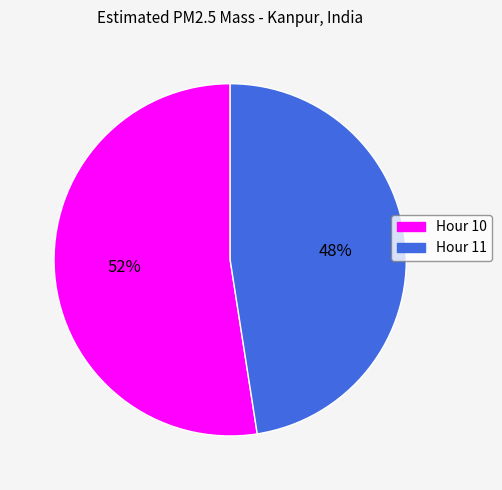

Do Hour 11 and Hour 10 together represent more than half of the pie?

Yes